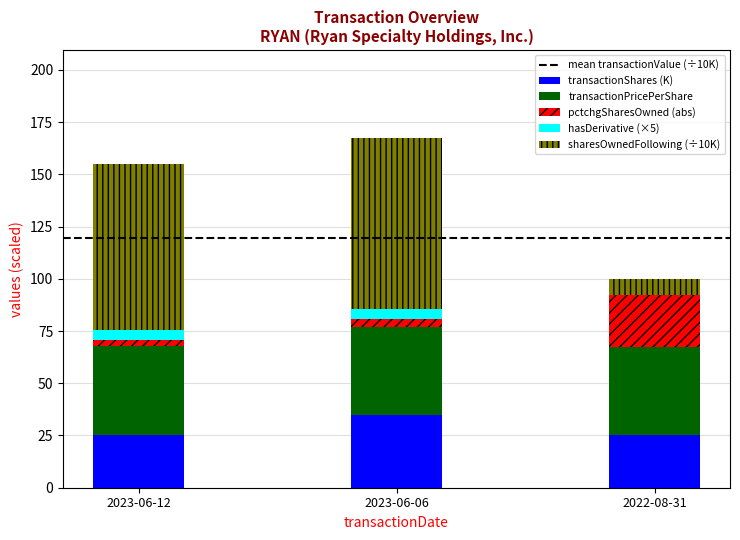

Which category has the highest value in the transactionShares (K) series?

2023-06-06